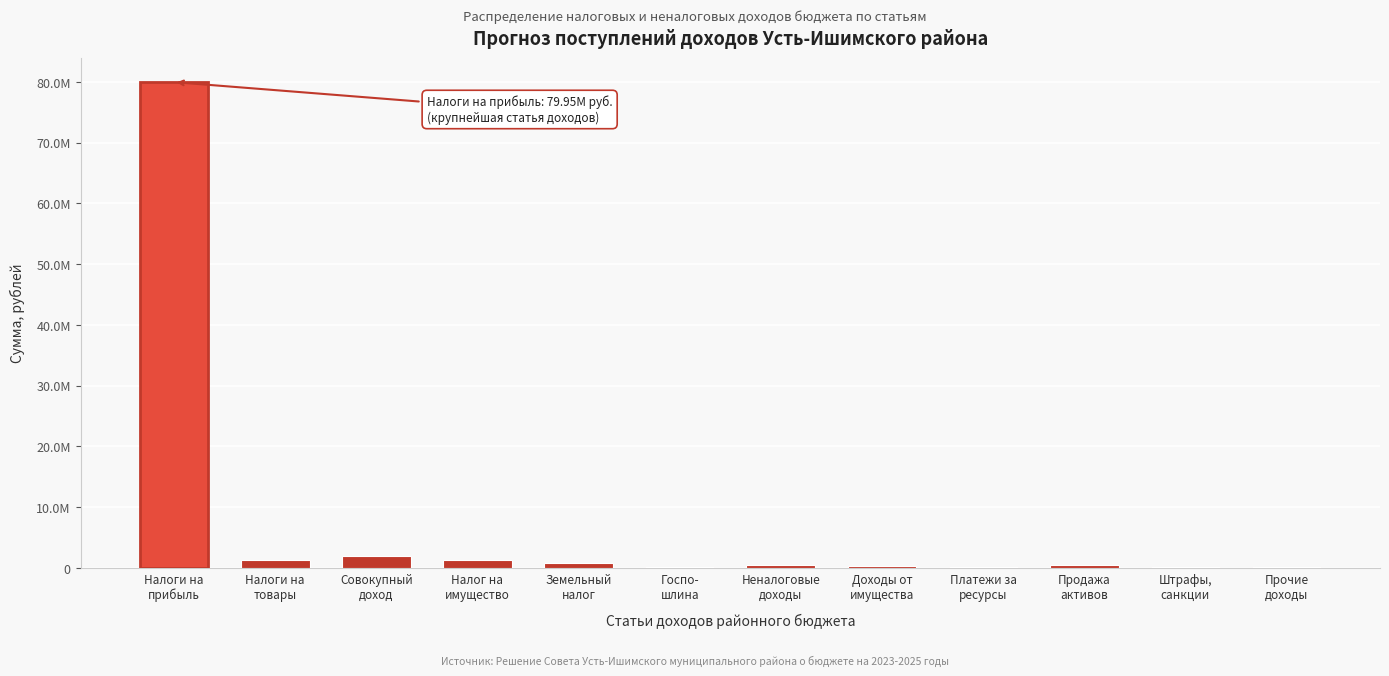

Are the bars horizontal?

No